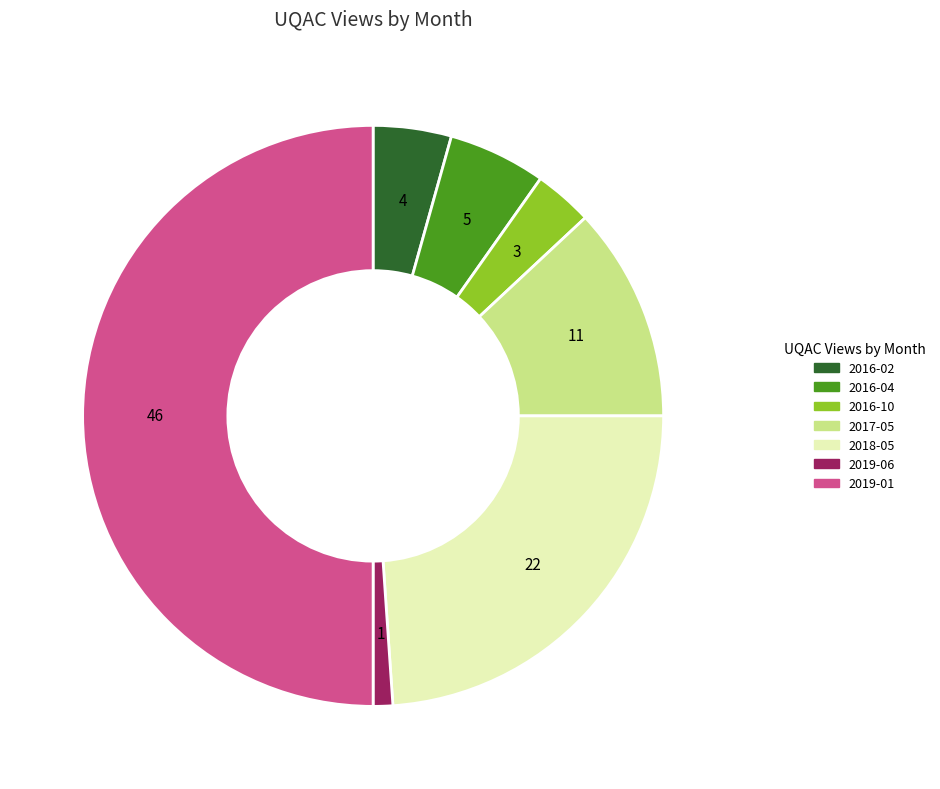

The 2018-05 slice represents 36% of the pie. True or false?

False